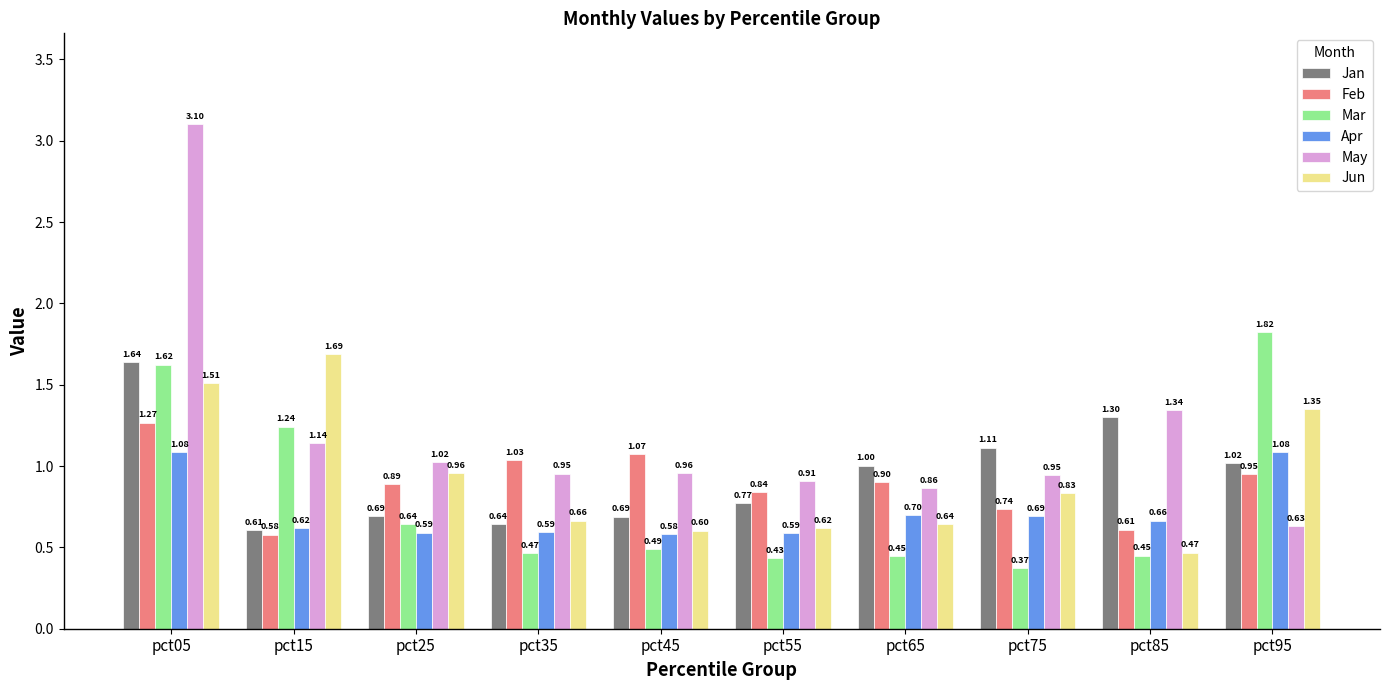

Is the value of Jan at pct15 greater than the value of Jun at pct85?

Yes